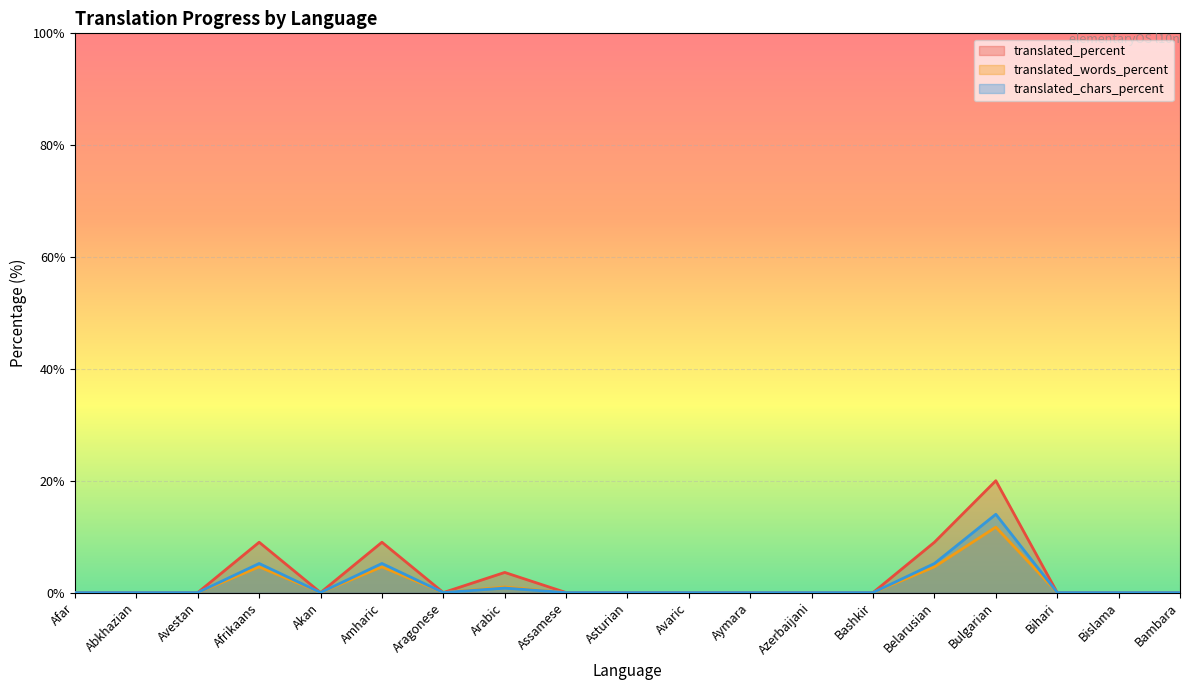

What is the average value of the translated_percent series?

2.7